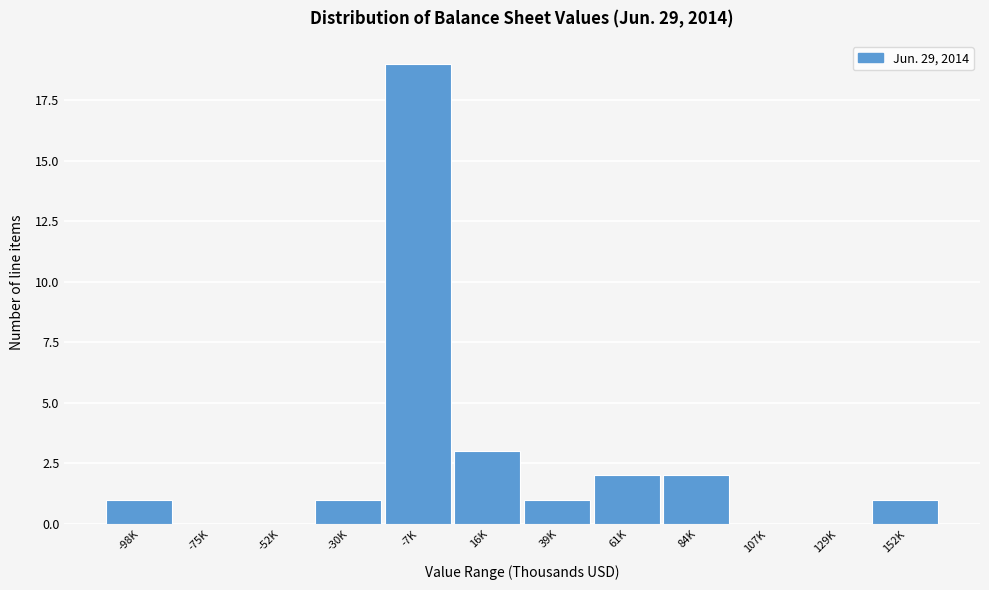

Reading left to right, extract all data points from this chart.

-98K=1	-75K=0	-52K=0	-30K=1	-7K=19	16K=3	39K=1	61K=2	84K=2	107K=0	129K=0	152K=1